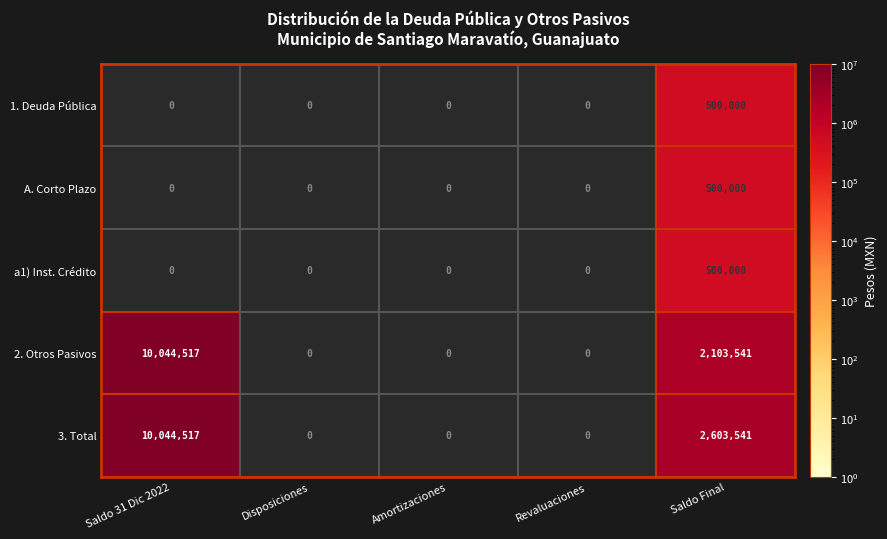

At which category does the chart reach its peak across all series?

Saldo 31 Dic 2022